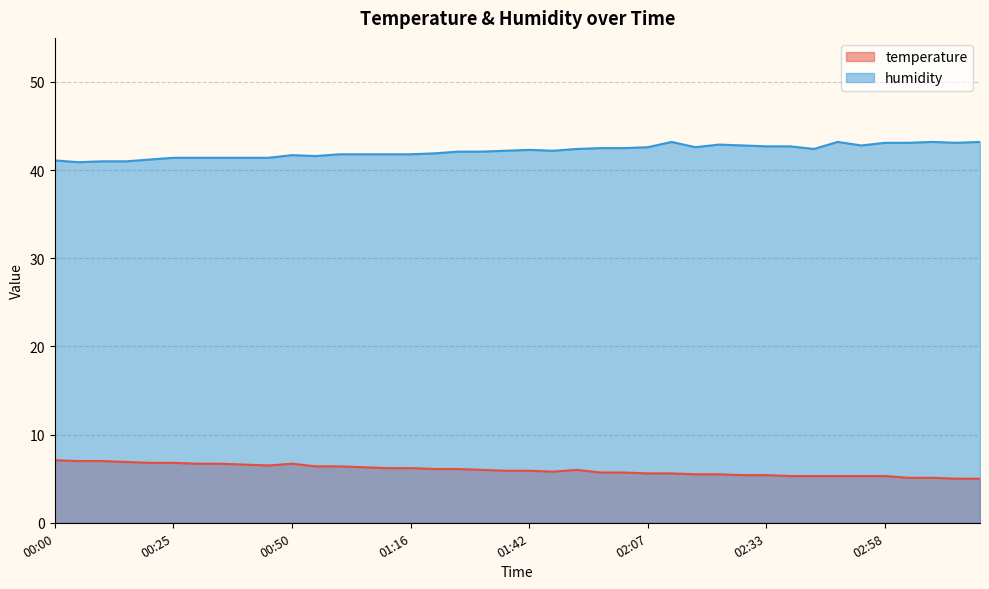

Rank the series at 03:18 from highest to lowest value.

humidity, temperature